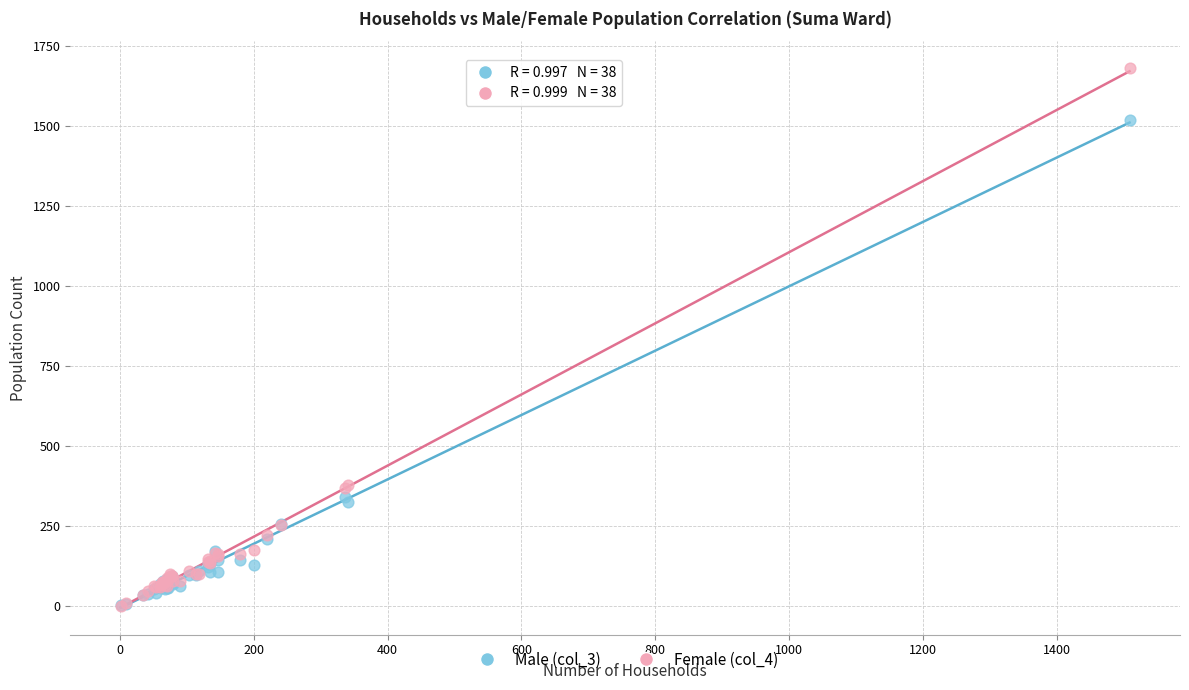

What are all the series names shown in the legend?

Male (col_3), Female (col_4)